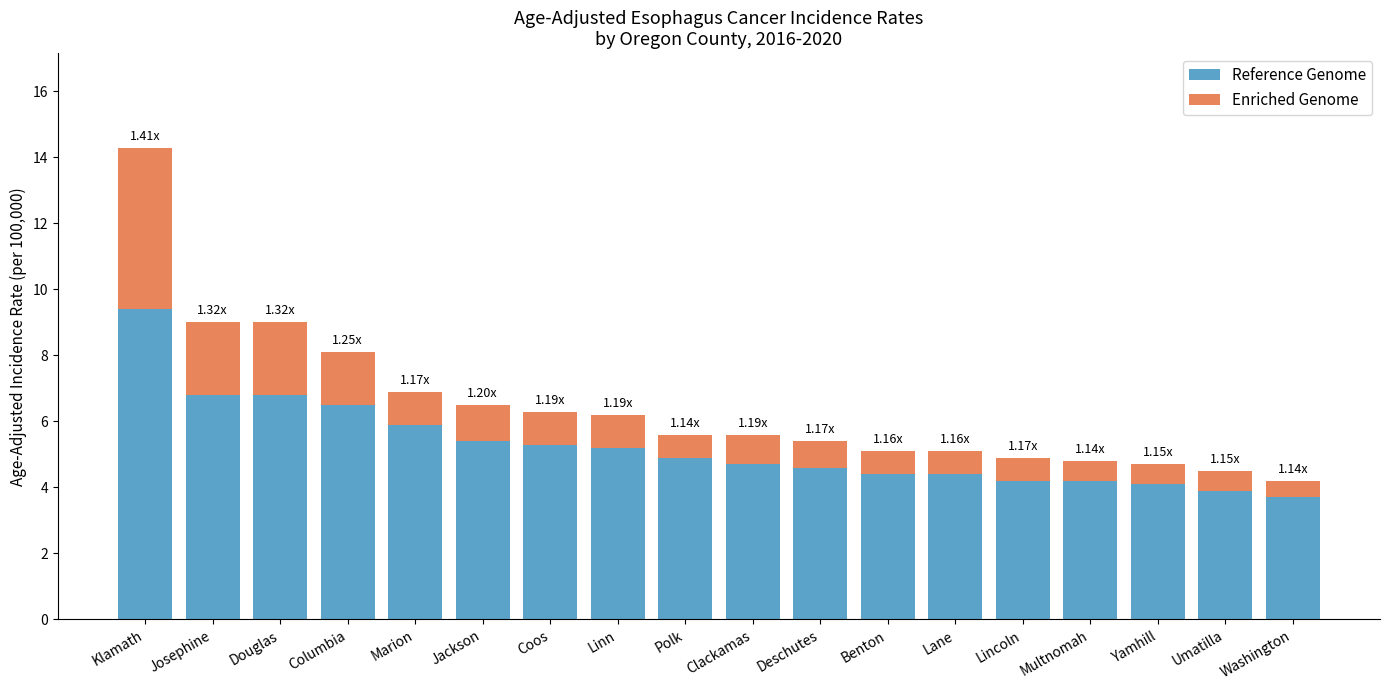

Which category has the highest value in the Reference Genome series?

Klamath